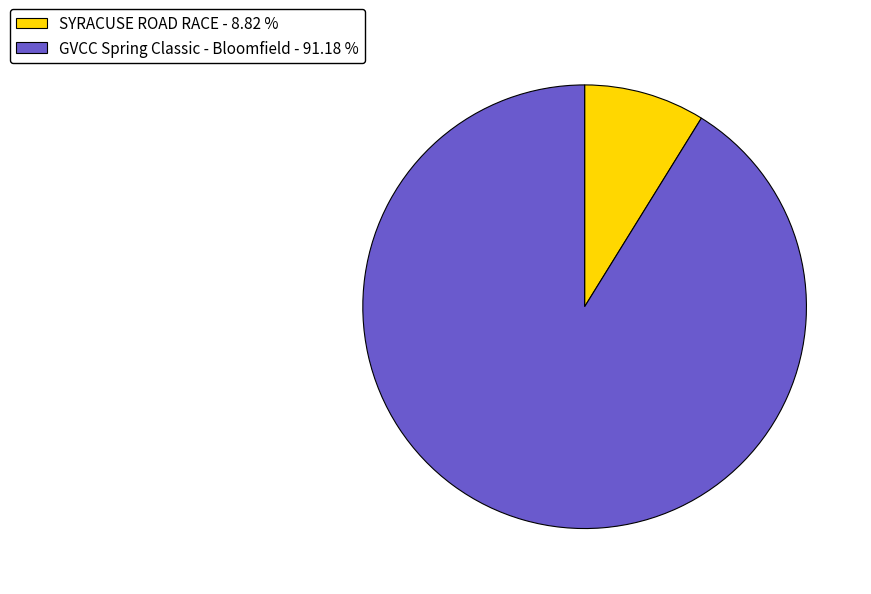

Combined, do SYRACUSE ROAD RACE - 8.82 % and GVCC Spring Classic - Bloomfield - 91.18 % account for over 50%?

Yes